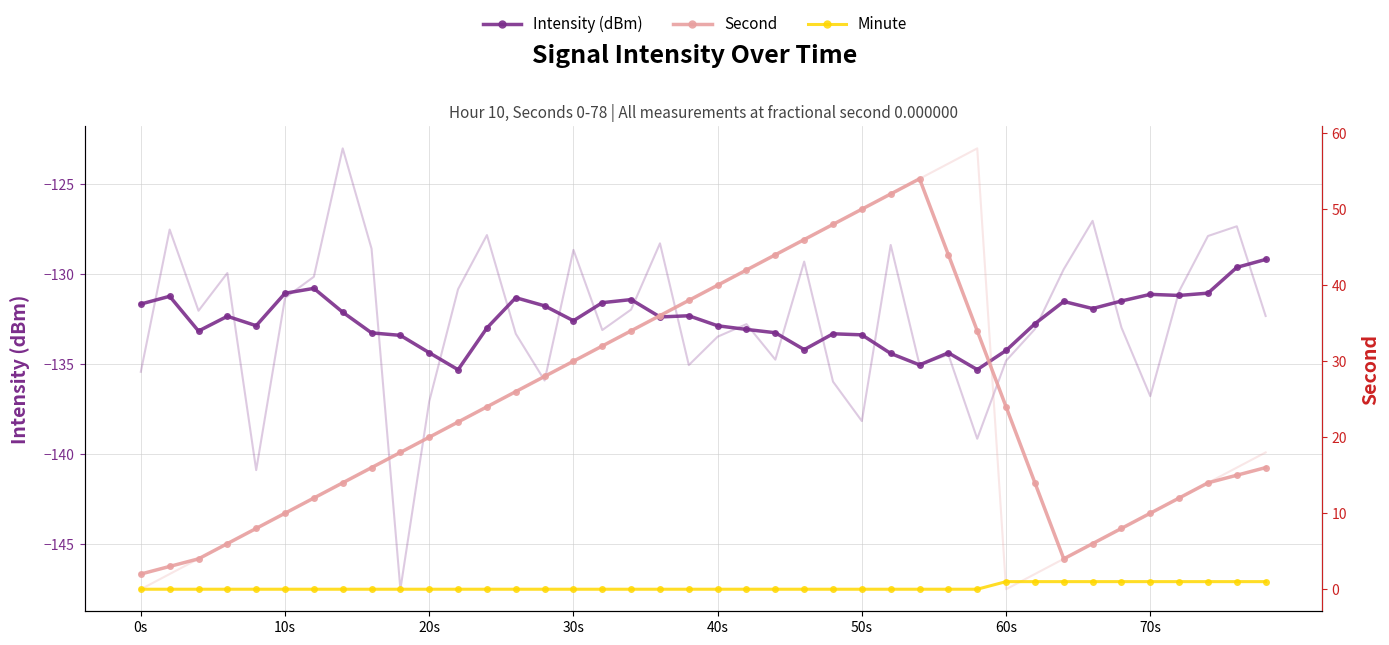

Is it true that Second equals 8.0 at 34?

True